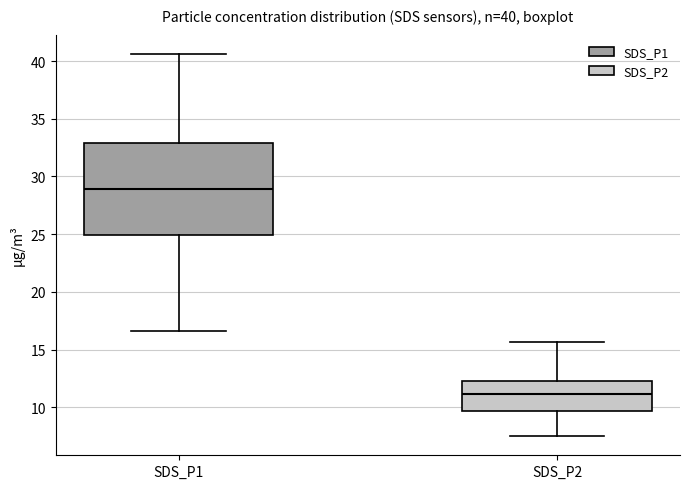

Comparing the boxes themselves (not the whiskers), which one is the tallest?

SDS_P1